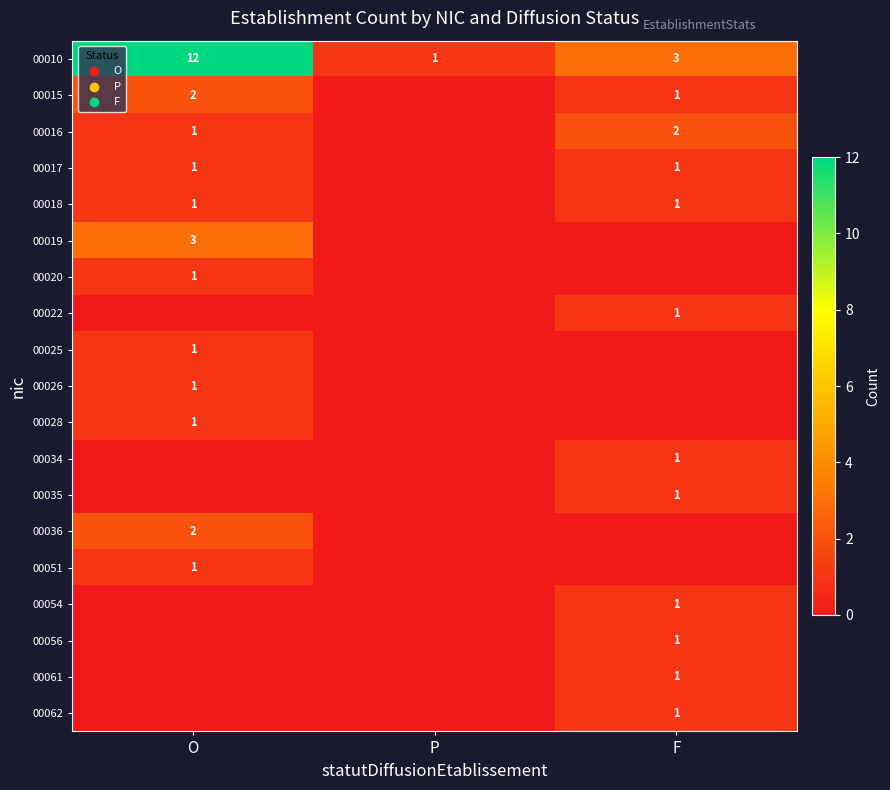

What value does the 00010 series have at O?

12